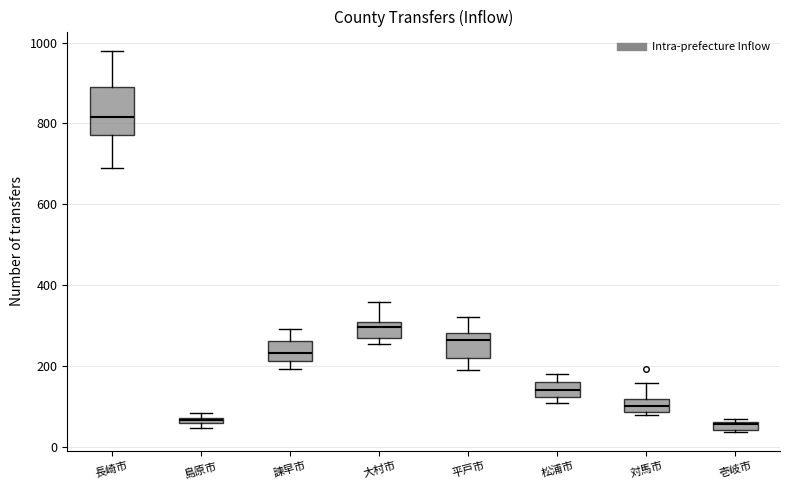

Which box has the highest median line?

長崎市